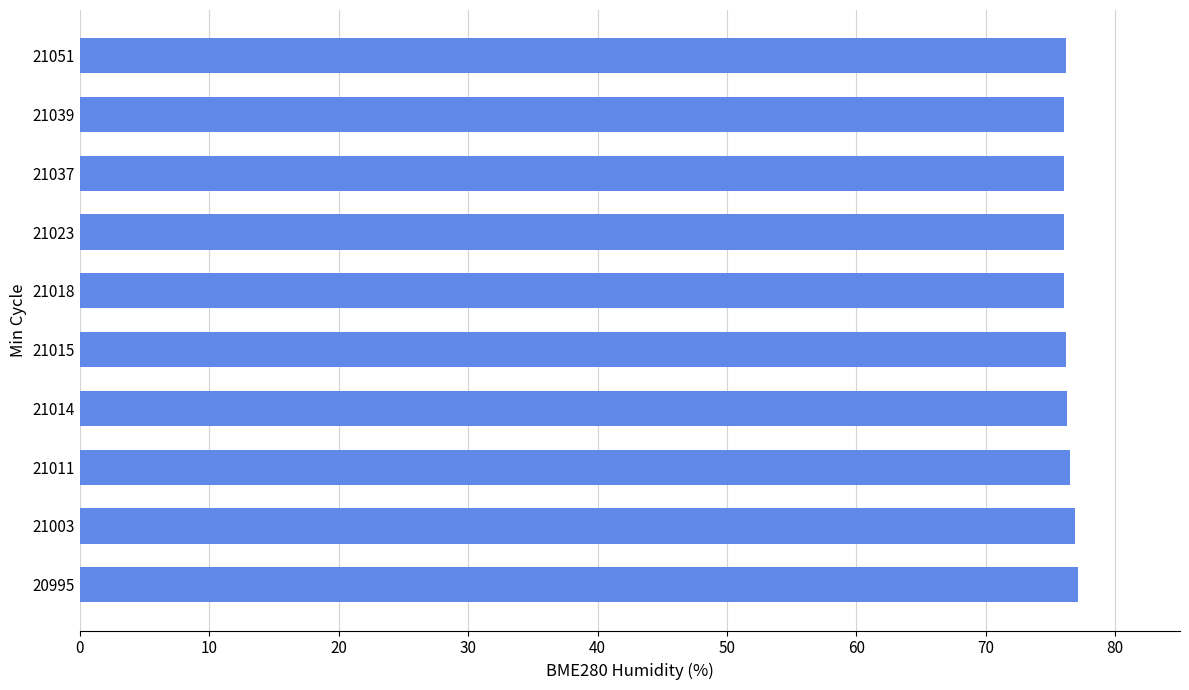

Approximately how many times larger is the value at 21003 compared to 21037?

1.0